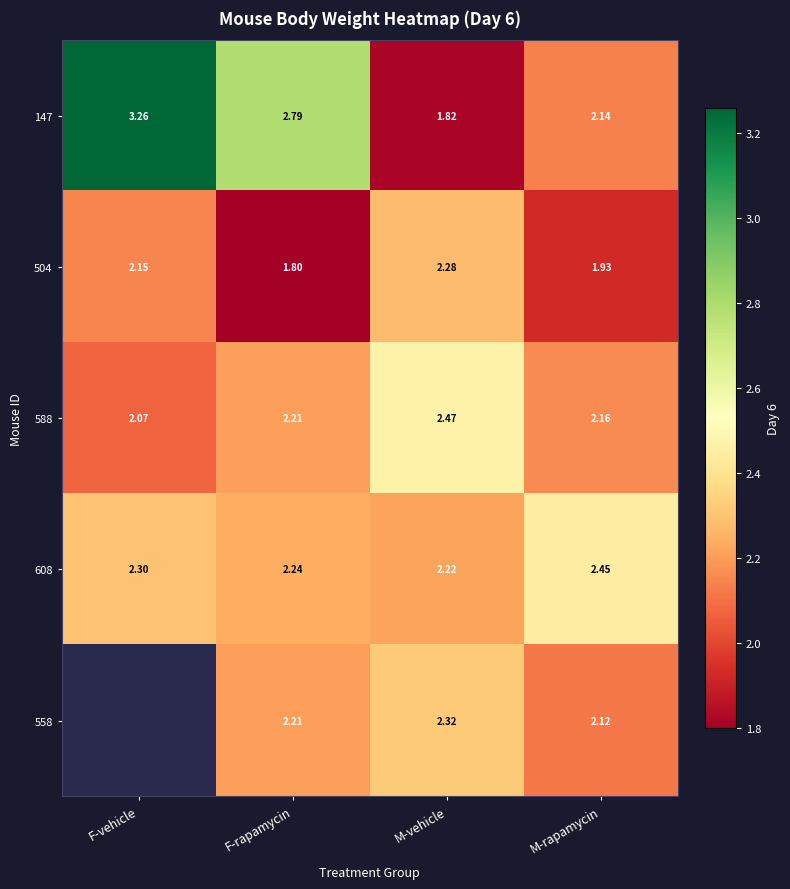

List the labels in order of 608 value, largest first.

M-rapamycin, F-vehicle, F-rapamycin, M-vehicle